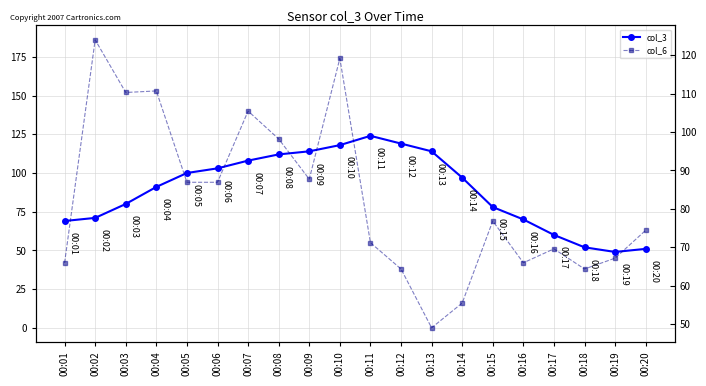

List the labels in order of col_6 value, largest first.

00:02, 00:10, 00:04, 00:03, 00:07, 00:08, 00:09, 00:05, 00:06, 00:15, 00:20, 00:11, 00:17, 00:19, 00:01, 00:16, 00:12, 00:18, 00:14, 00:13